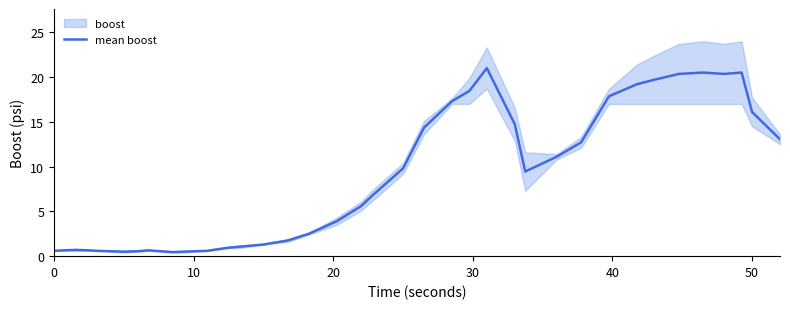

The value at 7 is 0.5. True or false?

True